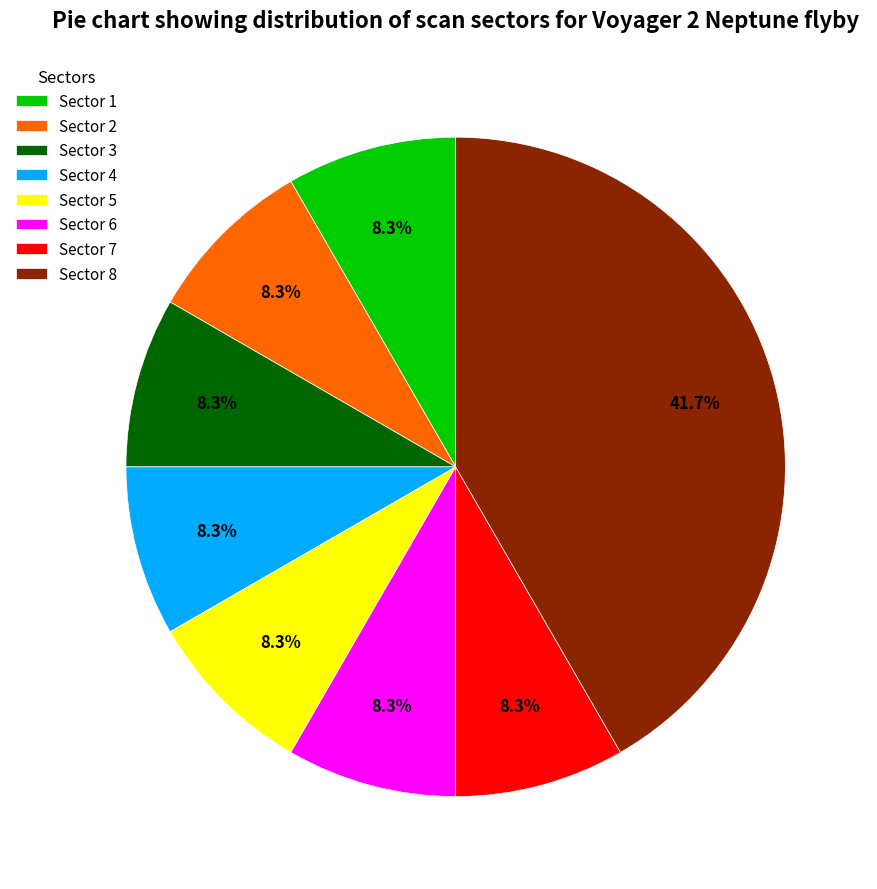

Does any single category account for the majority?

No